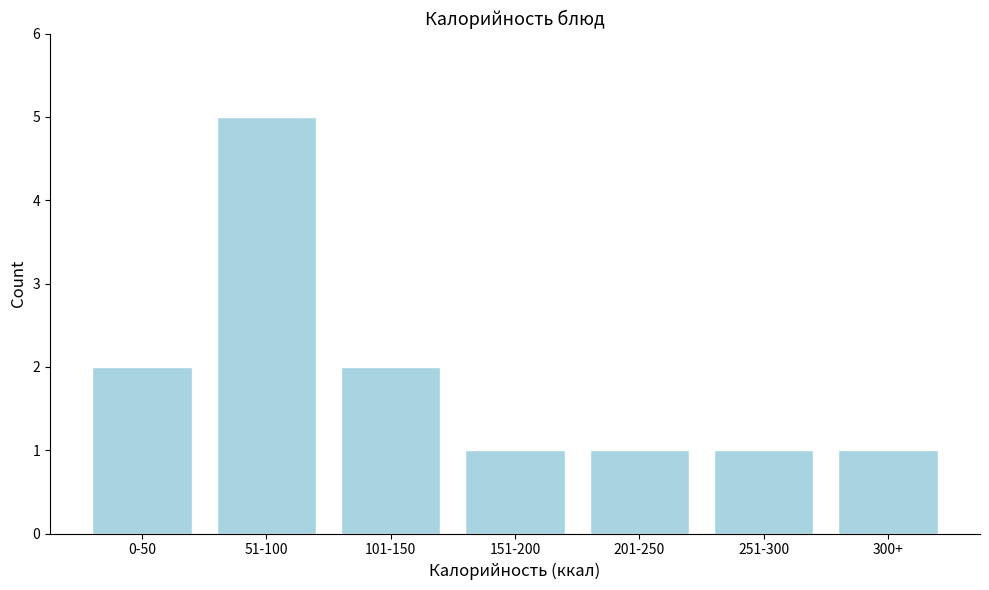

Reading left to right, transcribe all the data shown in this chart.

2	5	2	1	1	1	1